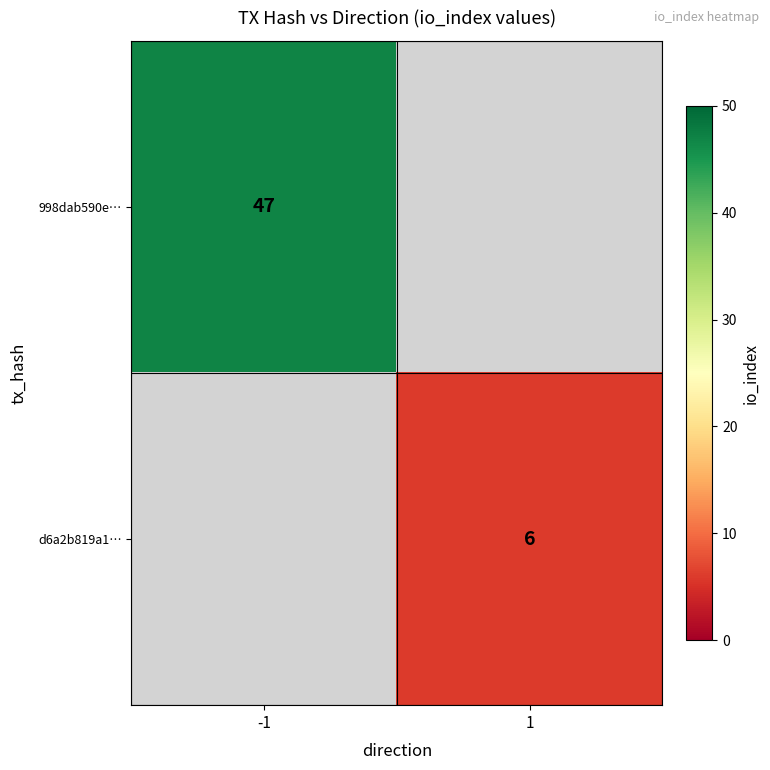

Is it true that 998dab590e… equals 47 at -1?

True